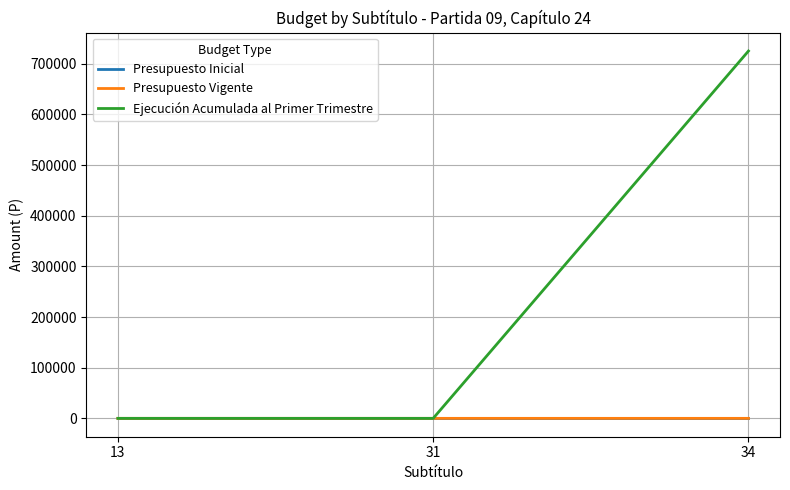

What is the greatest value displayed?

725032